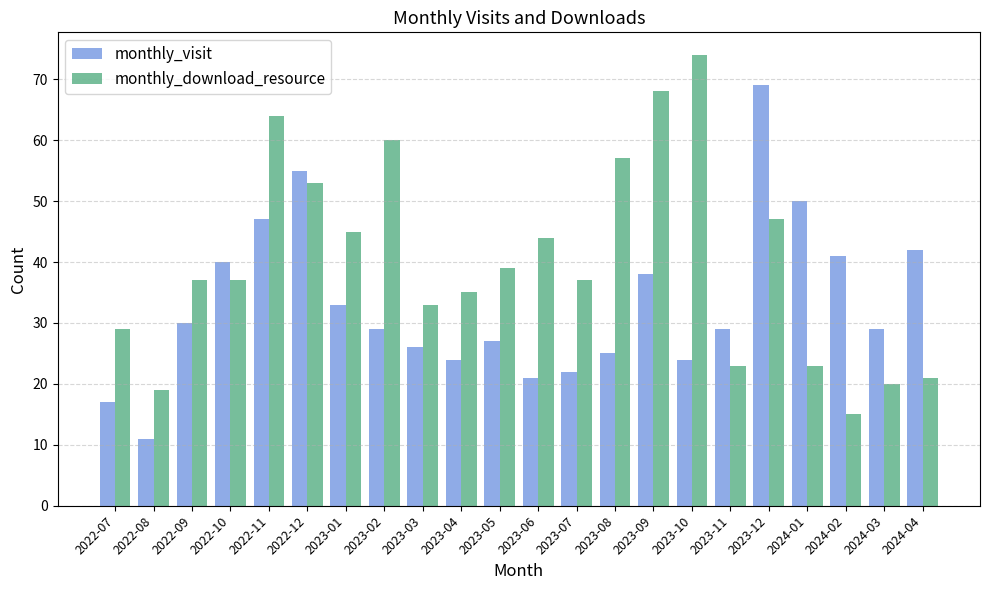

What is the approximate value of monthly_download_resource at 2022-12, to the nearest 5?

55